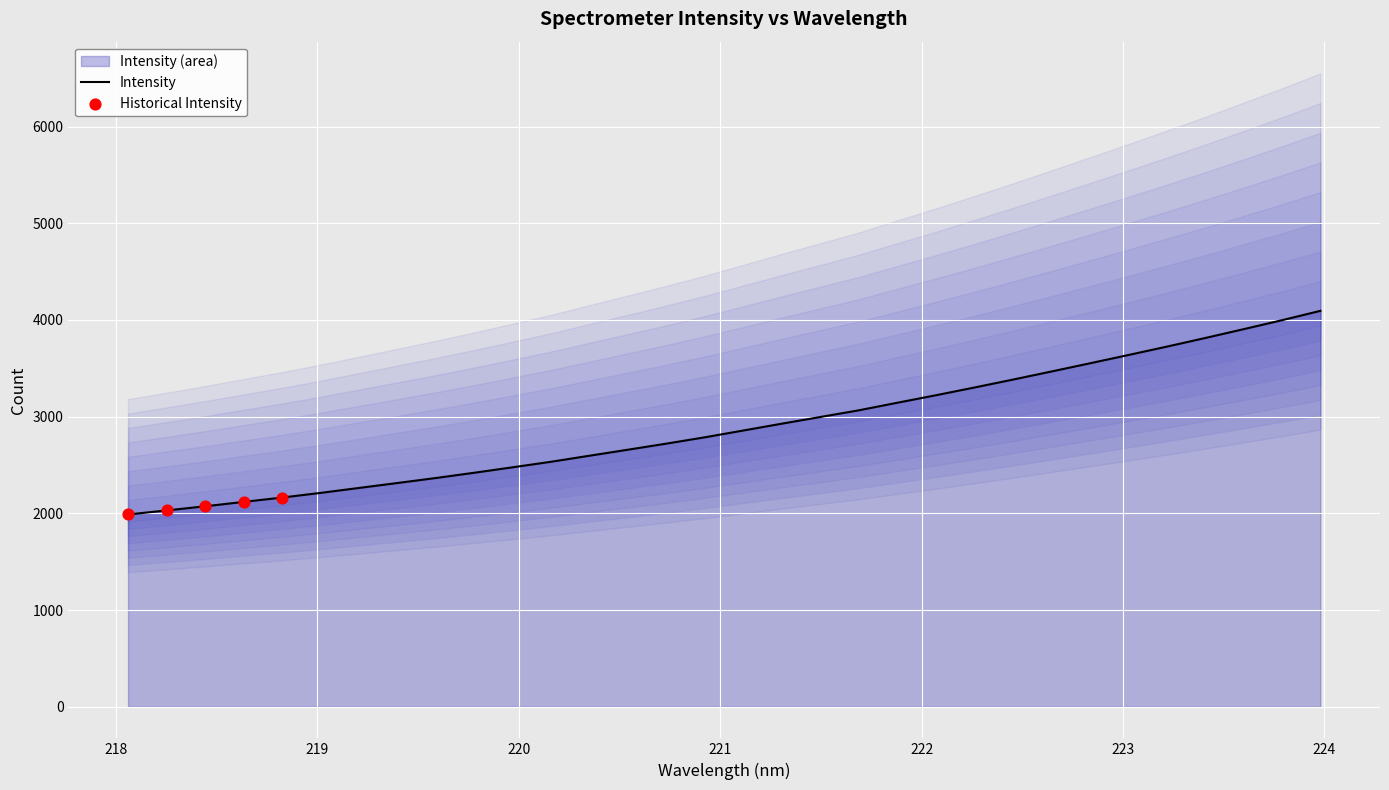

Approximately how many times larger is the value at 219.0156 compared to 219.9712?

0.9